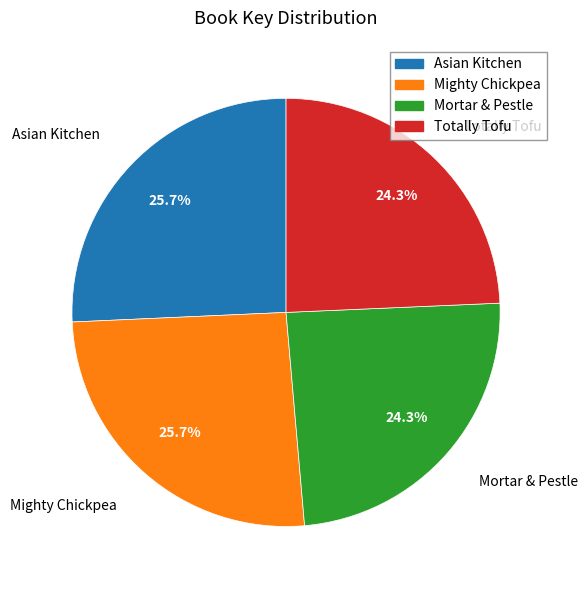

True or false: Asian Kitchen accounts for 26% of the total.

True